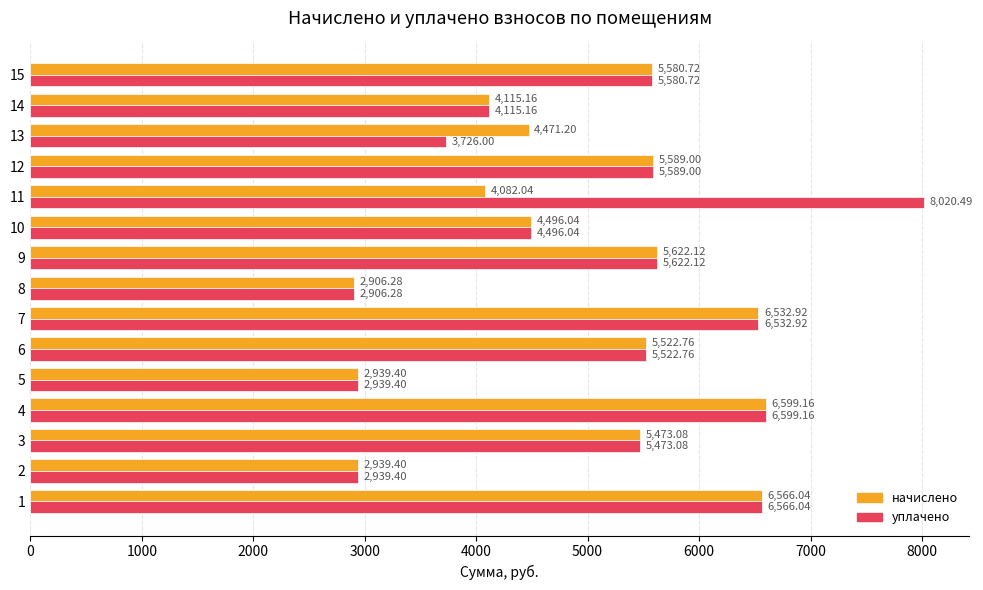

List the series in order of their overall mean, lowest first.

начислено, уплачено